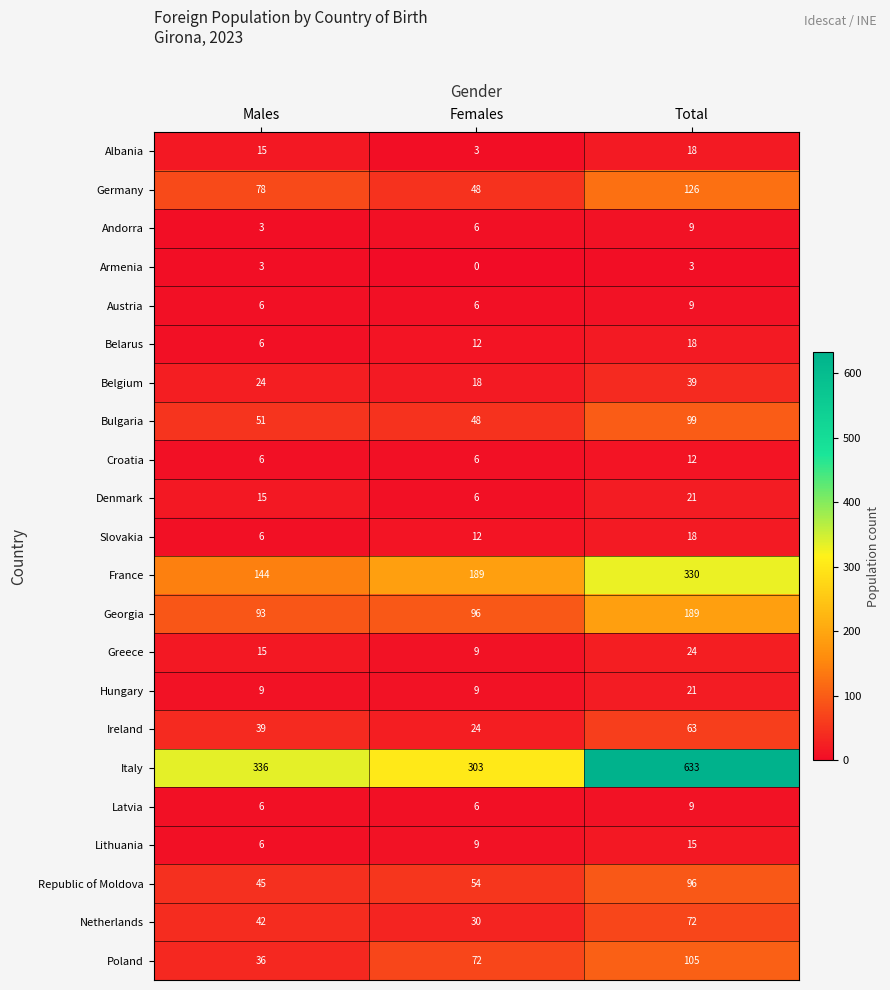

Rank the categories by Republic of Moldova value from lowest to highest.

Males, Females, Total